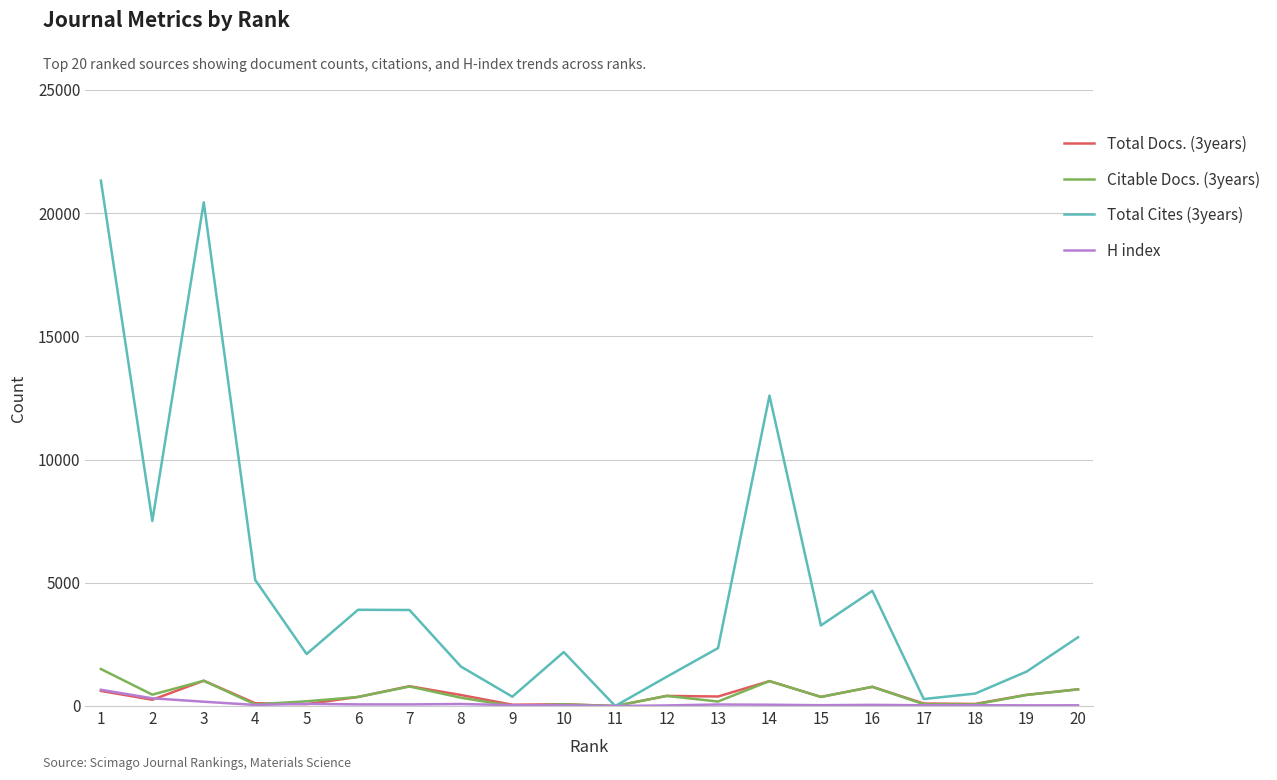

Which series has the widest spread of values?

Total Cites (3years)